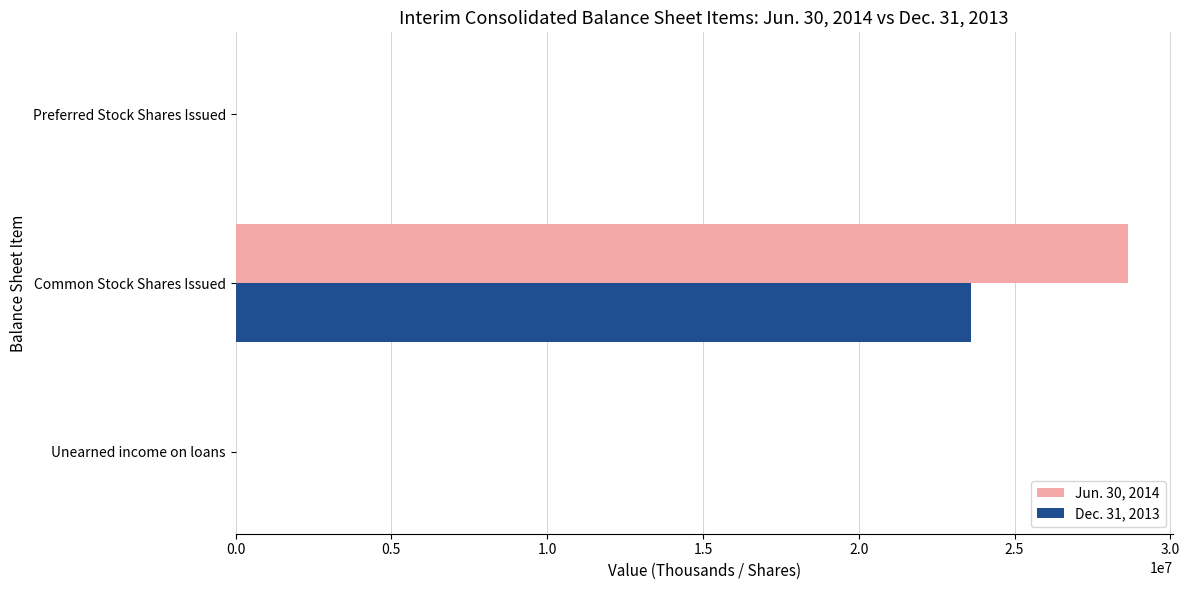

True or false: Dec. 31, 2013 has a value of 5956724 at Common Stock Shares Issued.

False